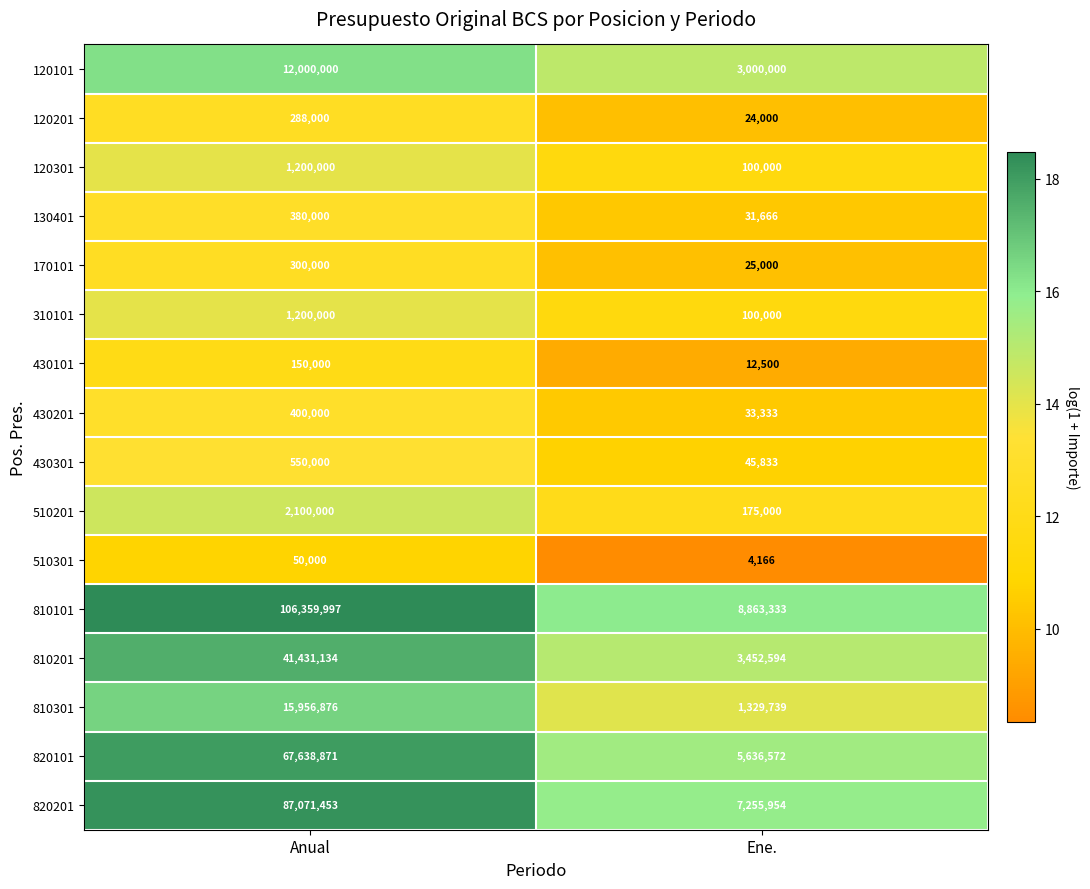

The value of 820101 at Ene. is 5636572. True or false?

True